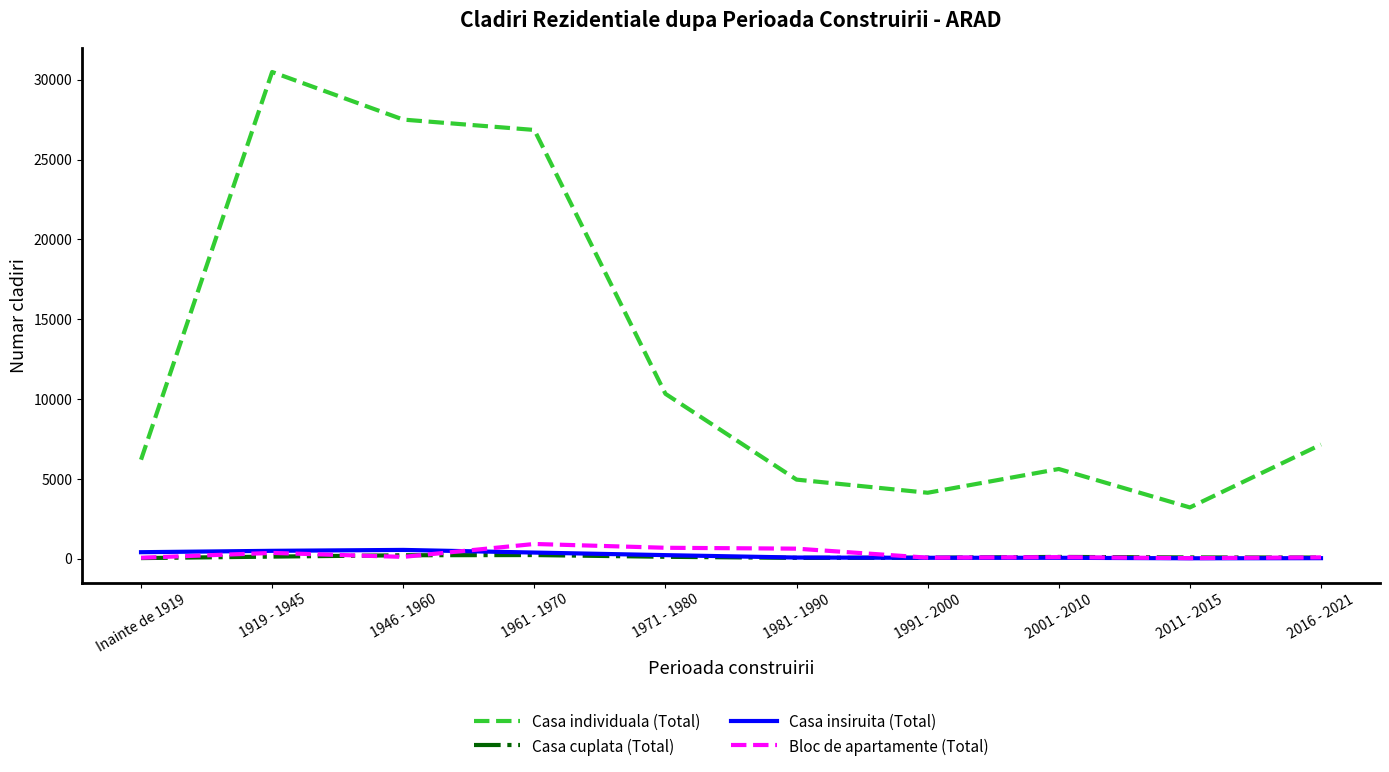

True or false: Casa cuplata (Total) has a value of 236 at 1961 - 1970.

True